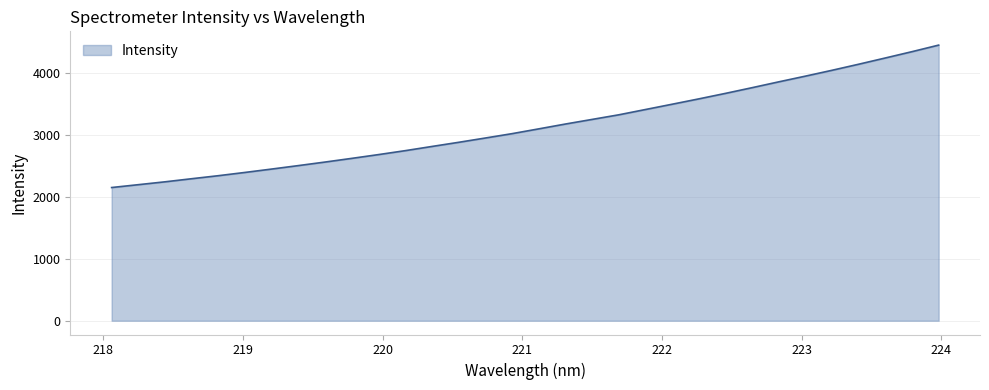

What is the maximum value shown in the chart?

4450.7